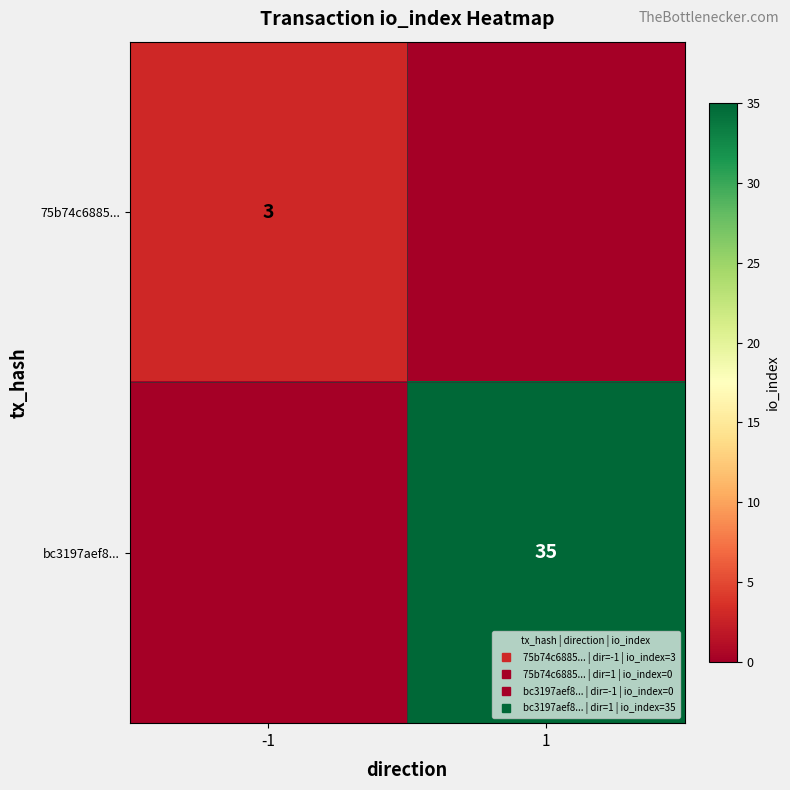

Which category has the highest value in the 75b74c6885... series?

-1